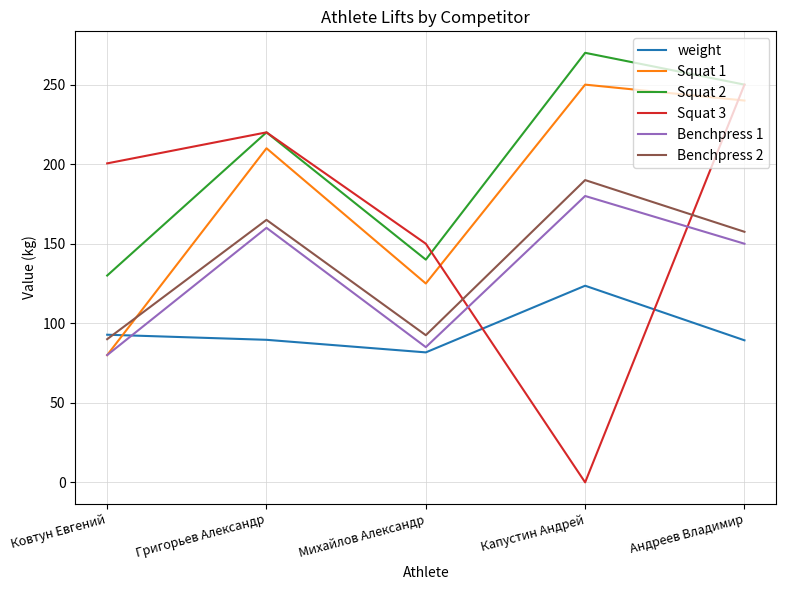

What is the difference between the maximum and minimum values in the Benchpress 2 series?

100.0